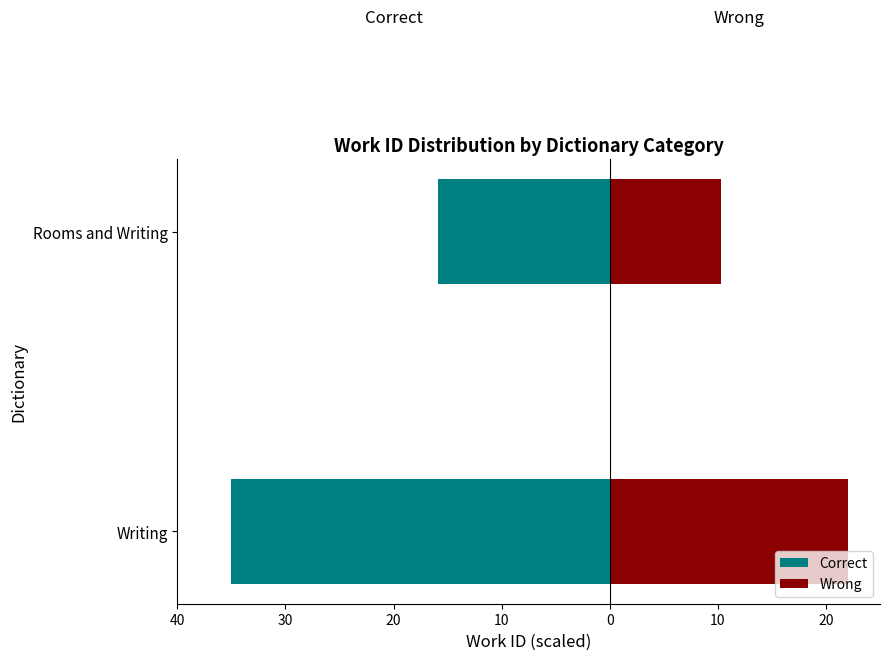

What is the value of the Correct bar at the 2nd from the left?

-15.9